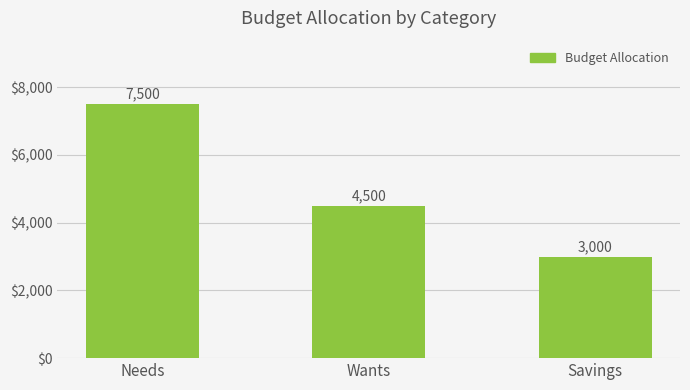

Are the bars horizontal?

No